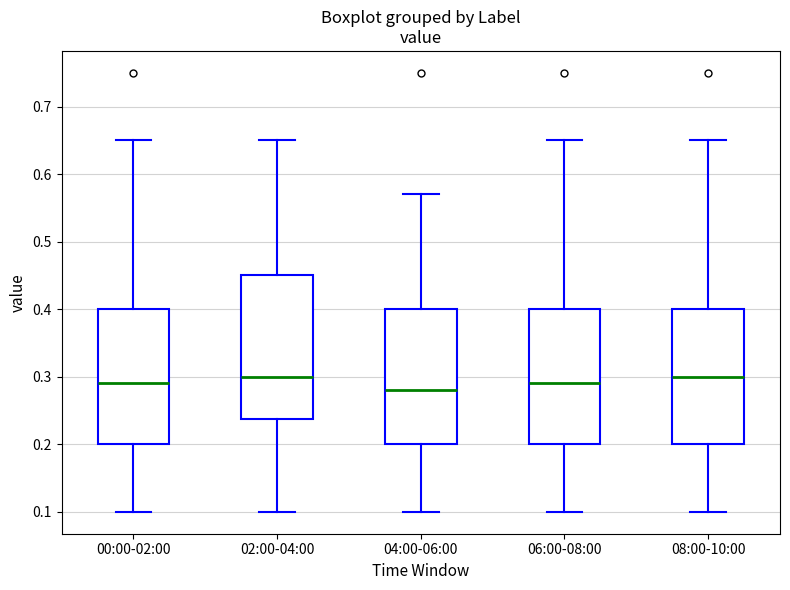

Where does the median line of the box for 04:00-06:00 sit on the y-axis? The values are not printed on the chart, so give them approximately, as read against the axis.

0.28